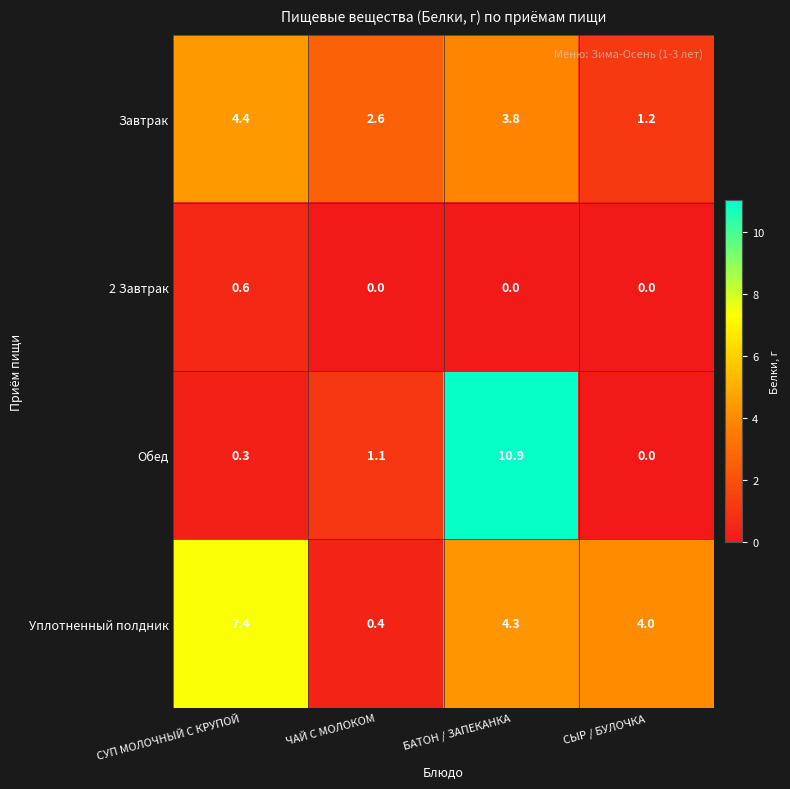

What is the total value across all series at ЧАЙ С МОЛОКОМ?

4.1